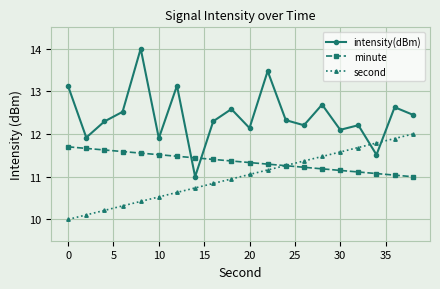

Which series ends up on top after the final intersection of intensity(dBm) and second?

intensity(dBm)